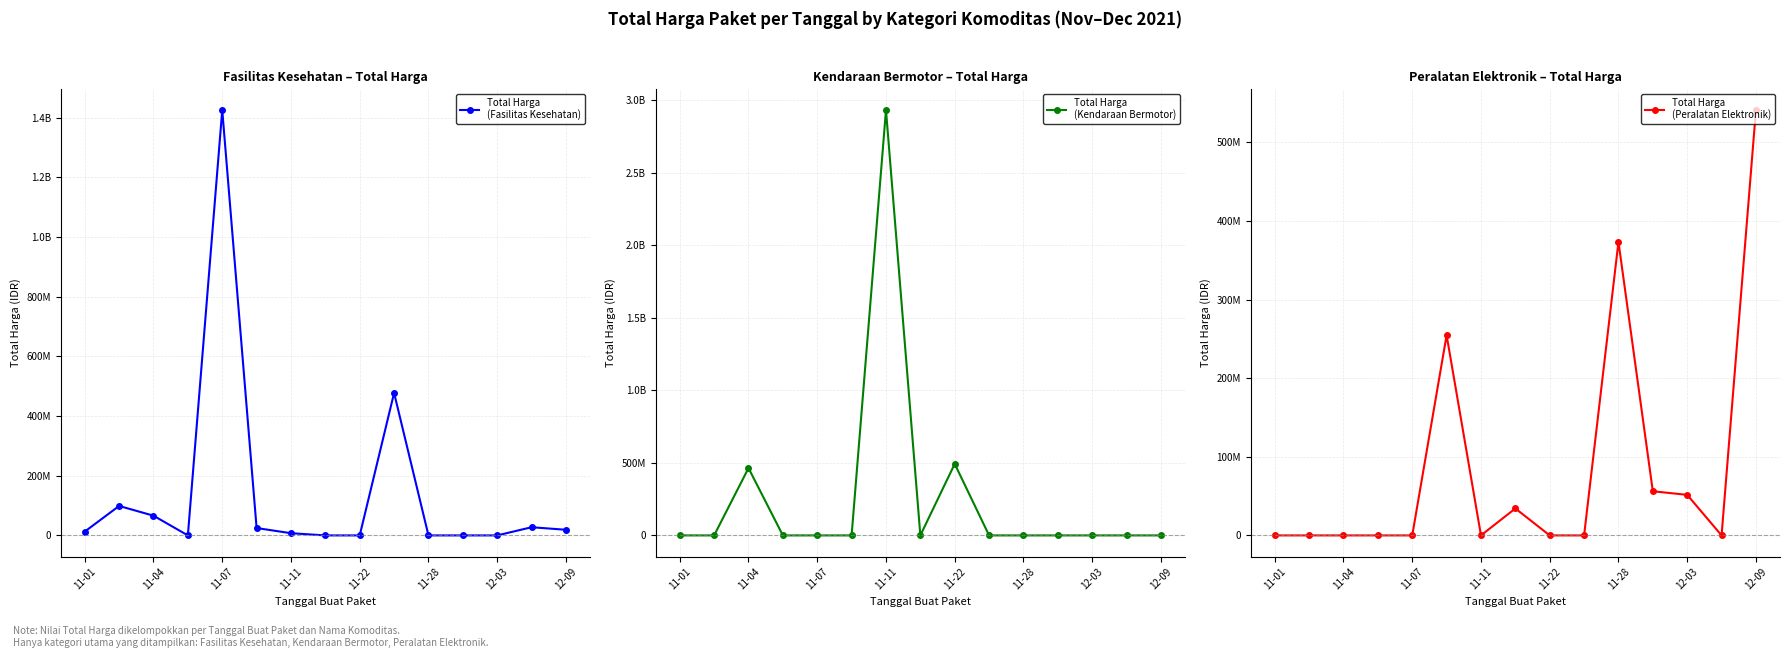

Between 13 and 14, which is larger?

13